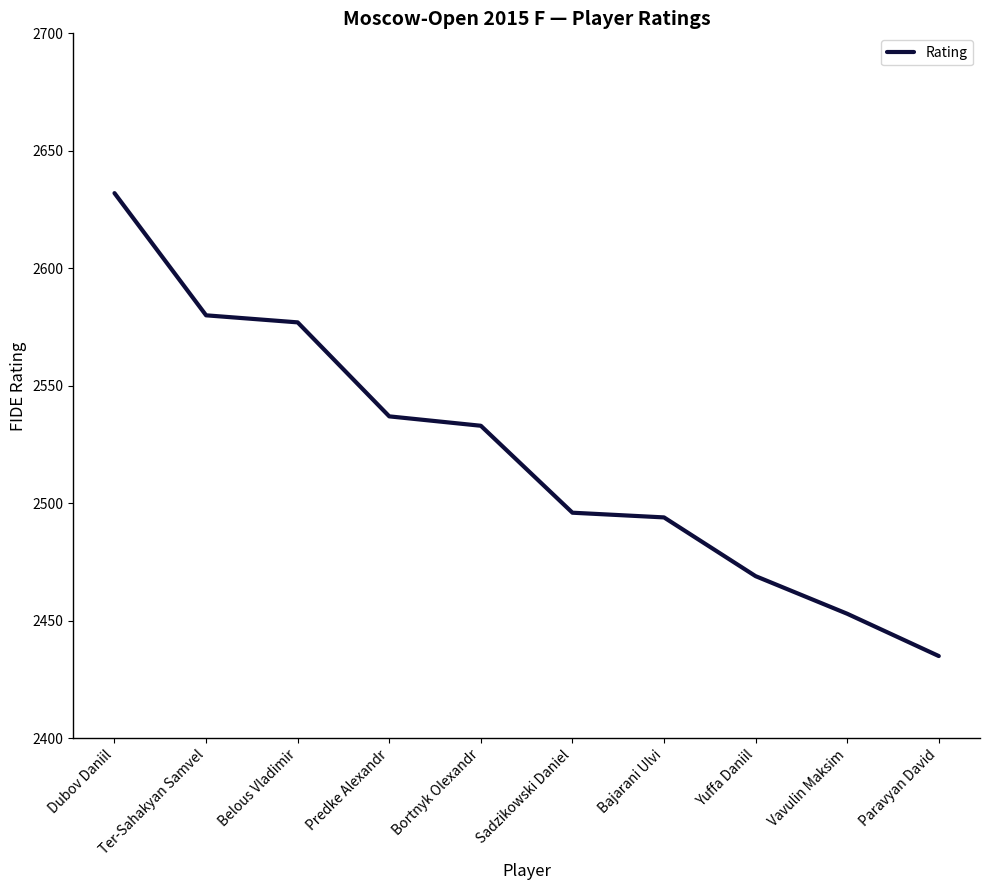

True or false: the data has more than 1 interior local peaks.

False